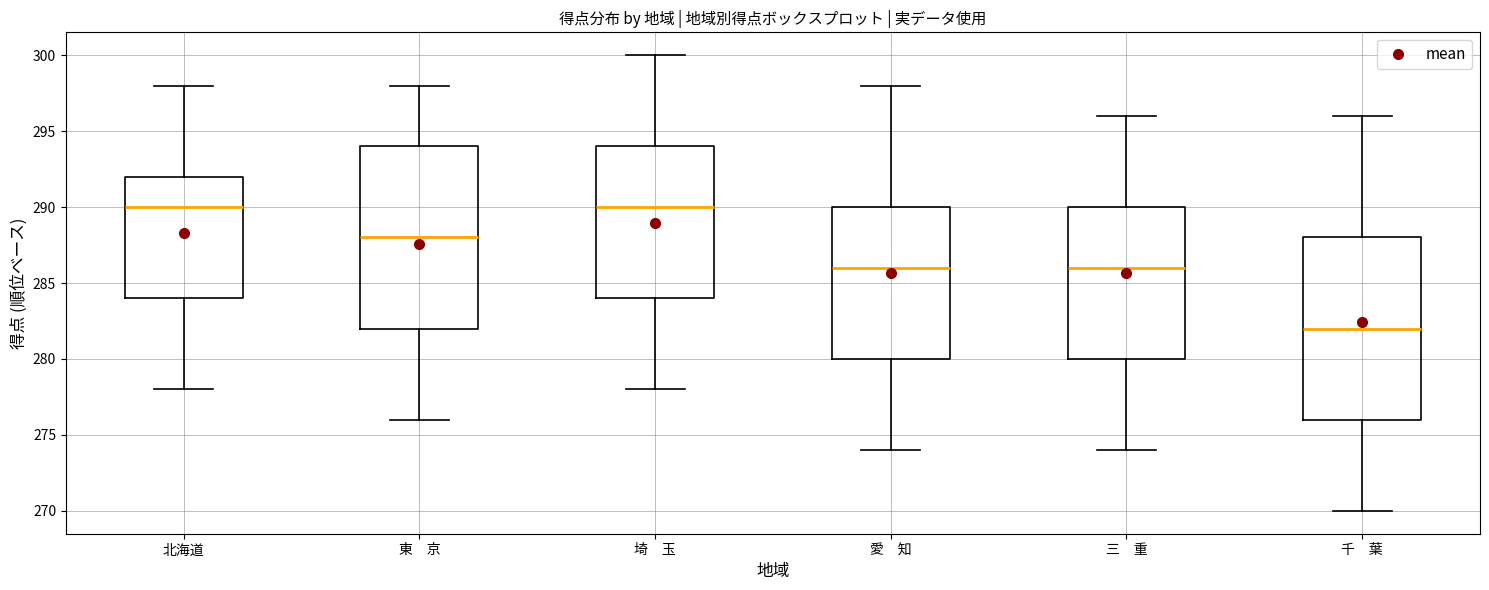

Reading left to right, read every box against the y-axis: the position of its median line, the range the box covers, and the ends of its whiskers. The values are not printed on the chart, so give them approximately, as read against the axis.

北海道: median 290, box 284 to 292, whiskers 278 to 298
東 京: median 288, box 282 to 294, whiskers 276 to 298
埼 玉: median 290, box 284 to 294, whiskers 278 to 300
愛 知: median 286, box 280 to 290, whiskers 274 to 298
三 重: median 286, box 280 to 290, whiskers 274 to 296
千 葉: median 282, box 276 to 288, whiskers 270 to 296